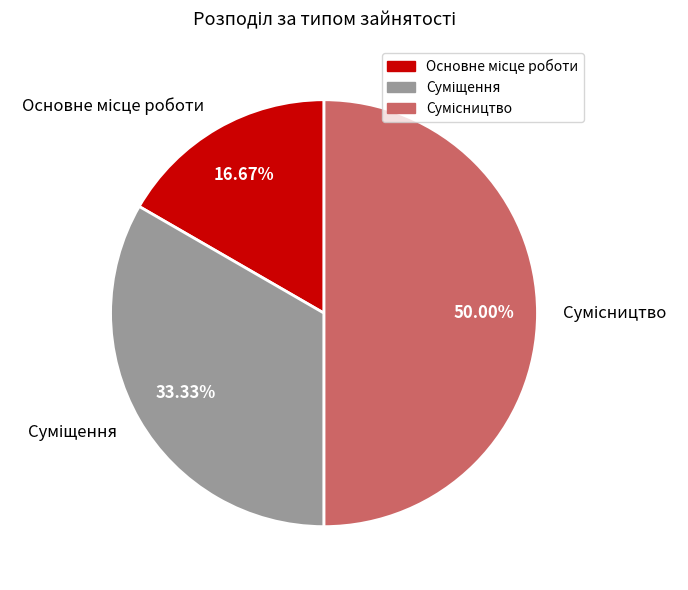

To the nearest percent, what is the difference between the Суміщення and Основне місце роботи slice percentages?

17%